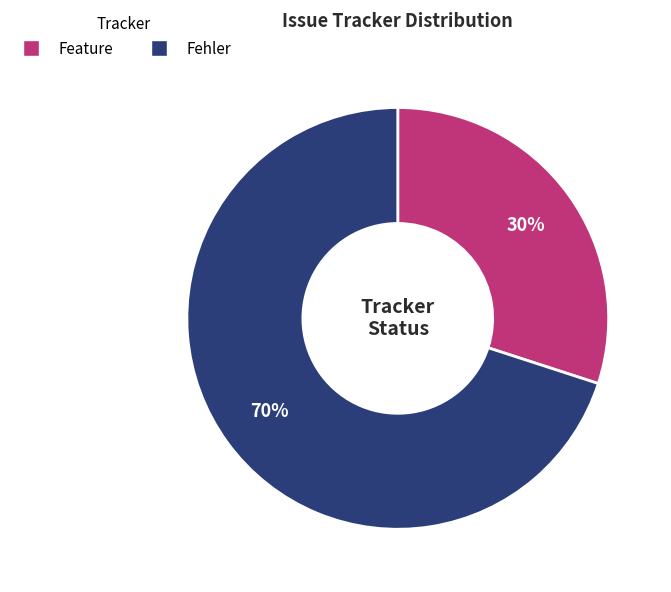

Is there a majority slice in this chart?

Yes